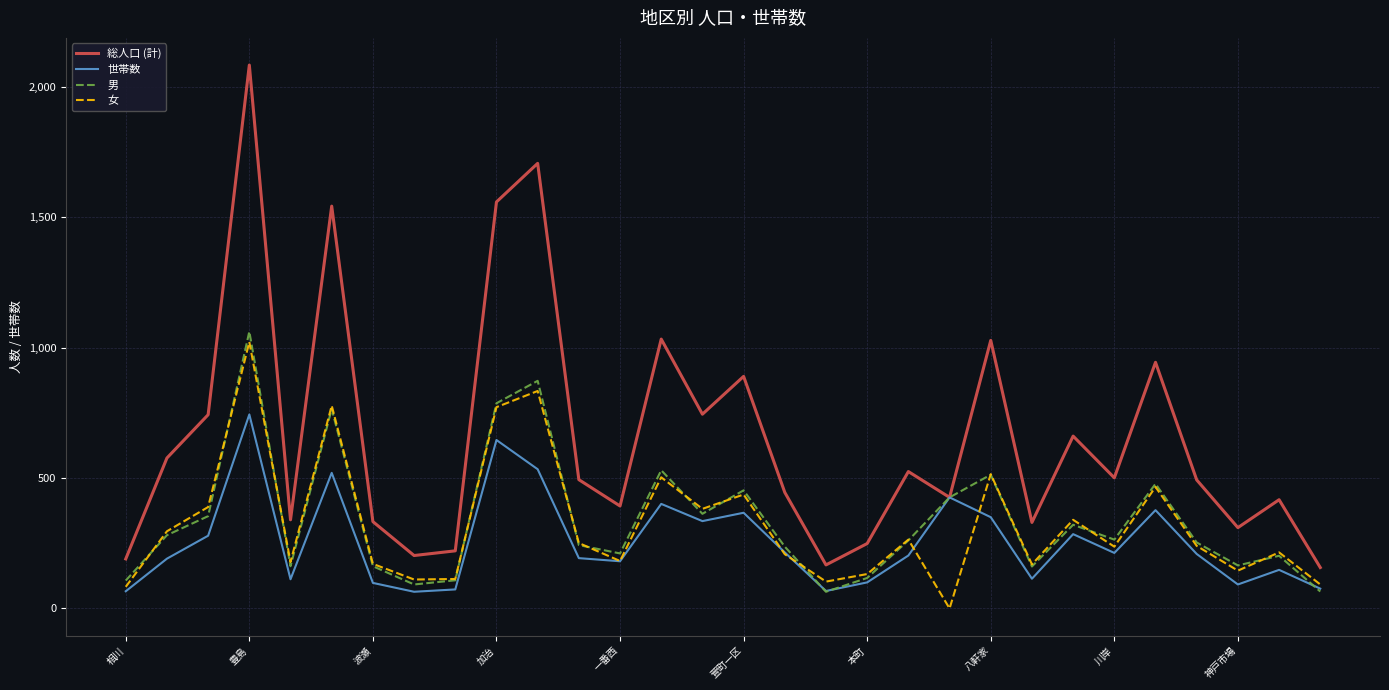

What are all the series names shown in the legend?

総人口 (計), 世帯数, 男, 女